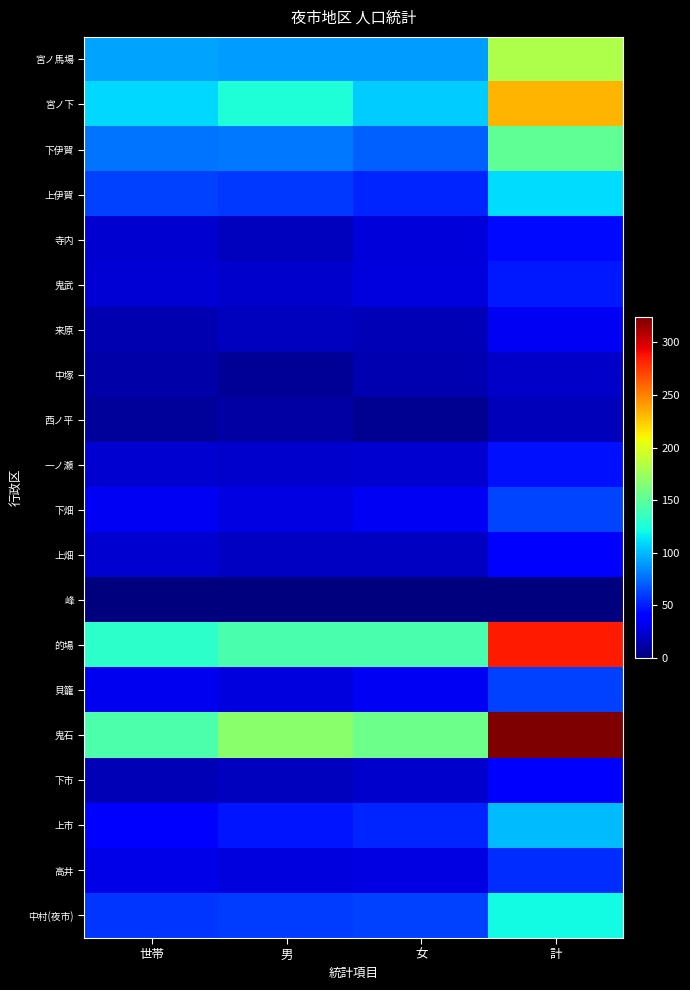

What is the greatest value displayed?

324